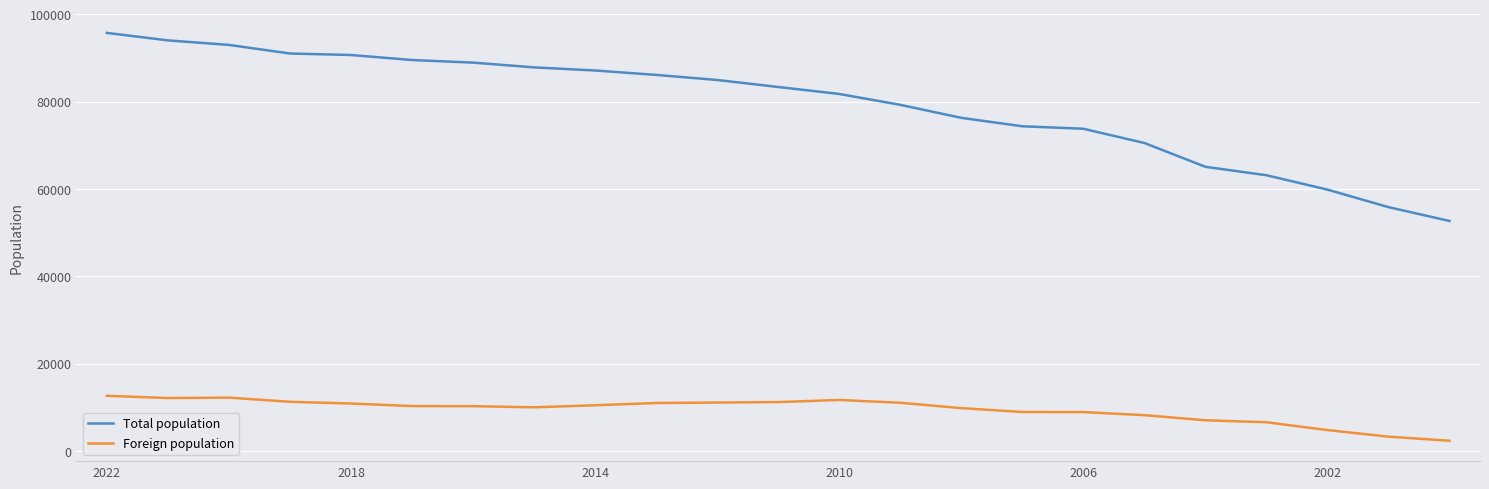

Rank the series by their average value, from highest to lowest.

Total population, Foreign population